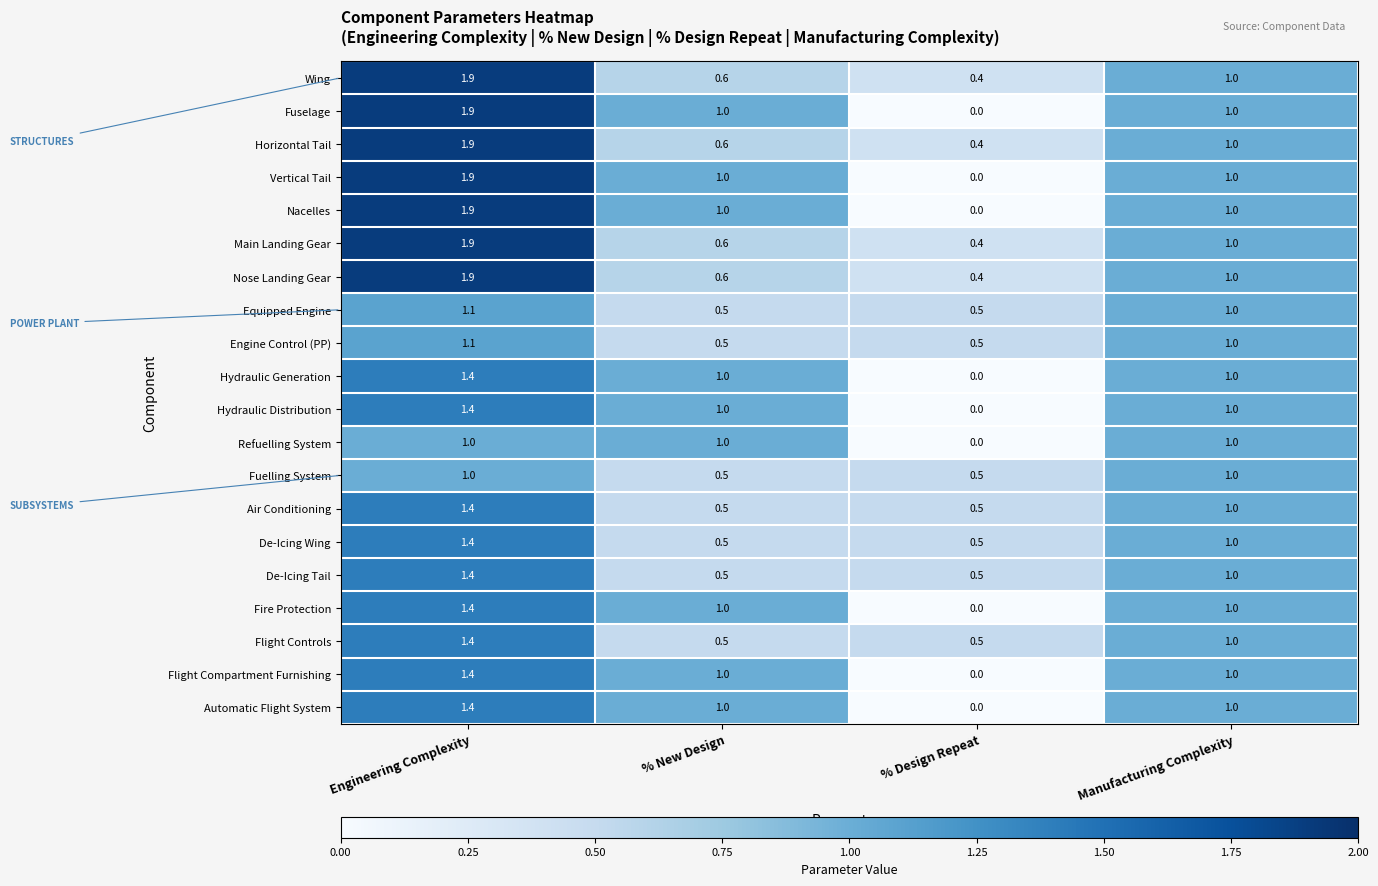

How many positive values does the Hydraulic Generation series have?

3